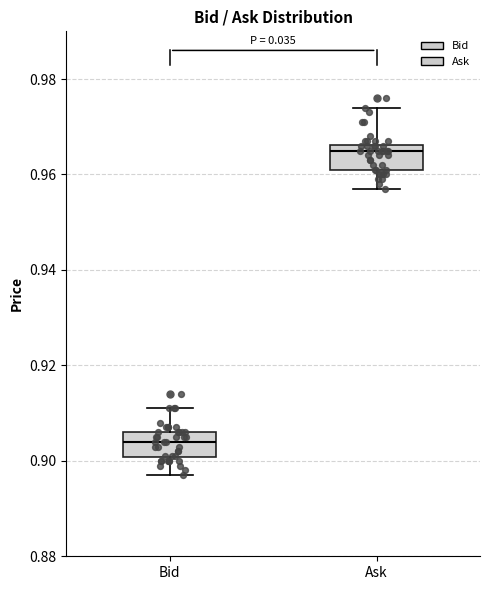

Reading left to right, transcribe this box plot: for each box, give where its median line is, the range the box spans, and where its two whiskers end, as read against the y-axis. The values are not printed on the chart, so give them approximately, as read against the axis.

Bid: median 0.904, box 0.900 to 0.906, whiskers 0.898 to 0.912
Ask: median 0.966 (just below the box's upper edge), box 0.962 to 0.966, whiskers 0.958 to 0.974